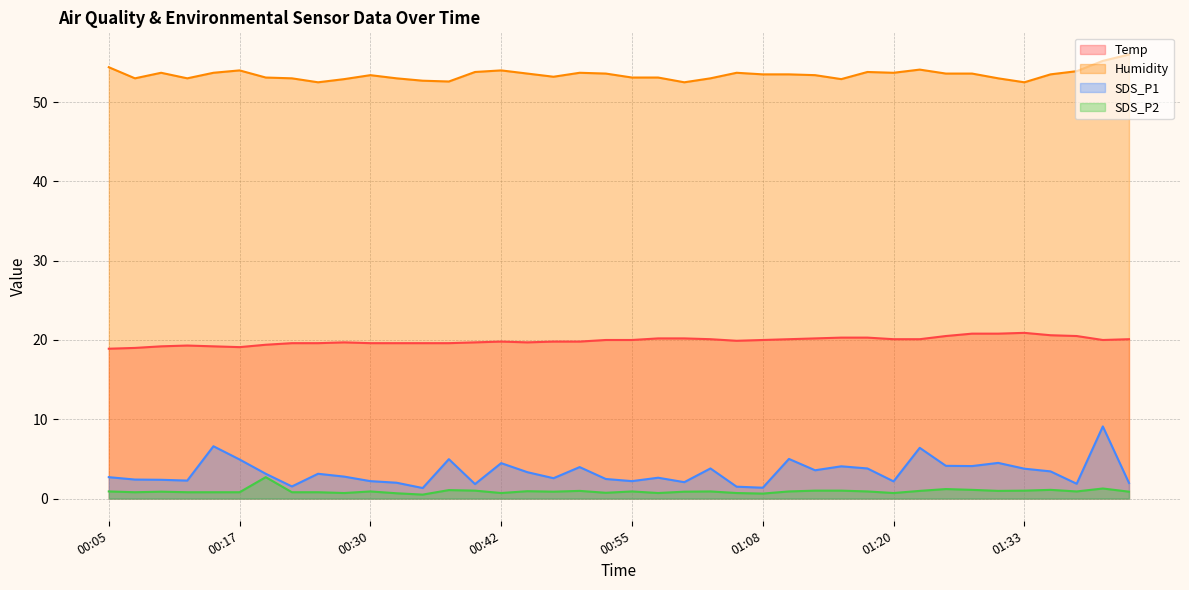

True or false: SDS_P2 has a value of 0.2 at 01:23.

False